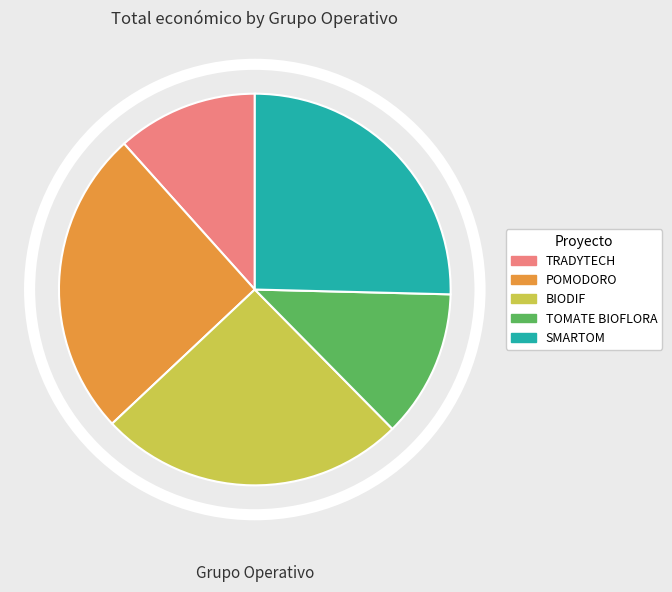

Which has a higher value, POMODORO or TOMATE BIOFLORA?

POMODORO